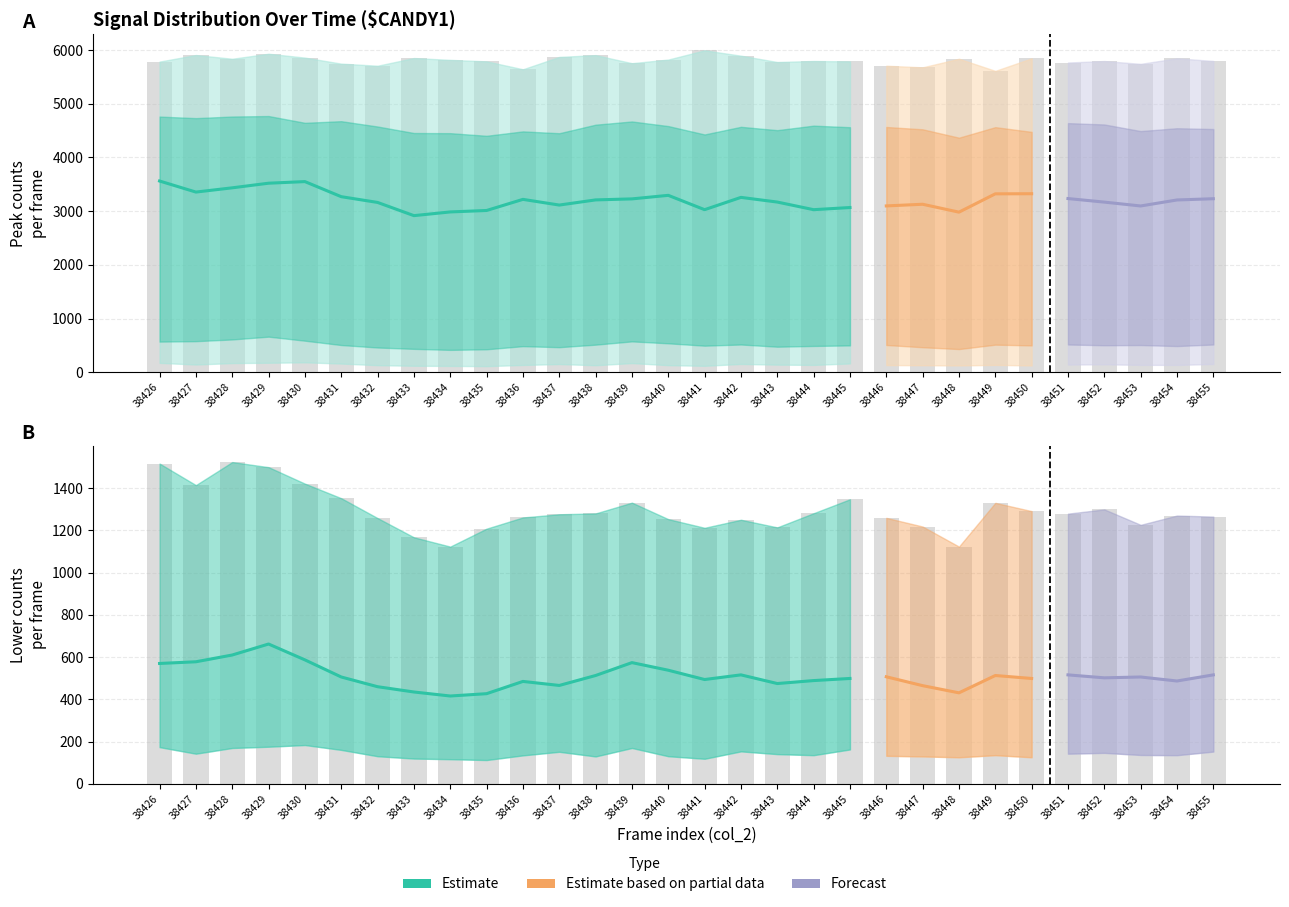

How many values in the lower_val series are below 506?

15